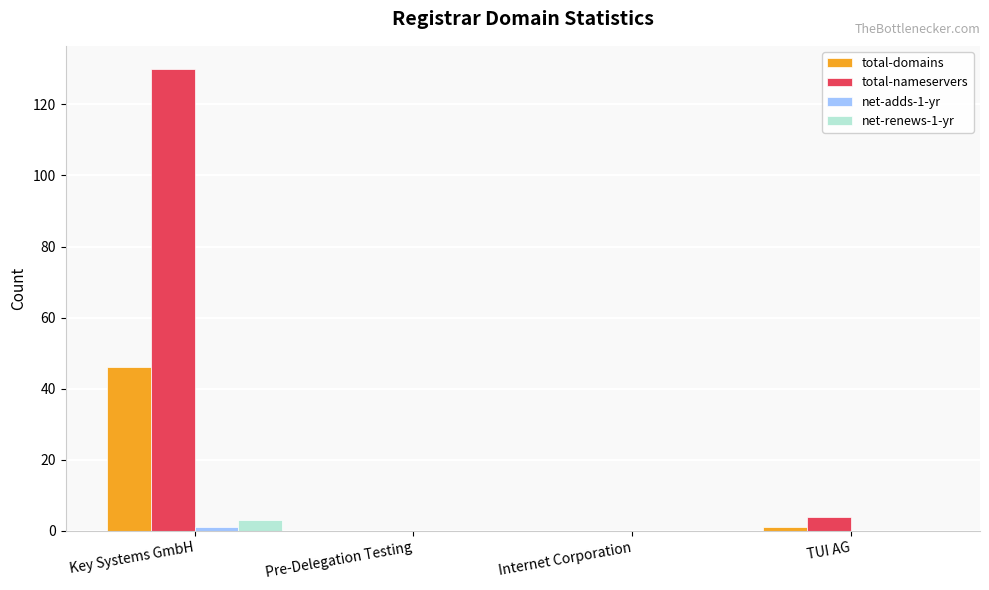

True or false: total-nameservers has a value of 0 at Internet Corporation.

True